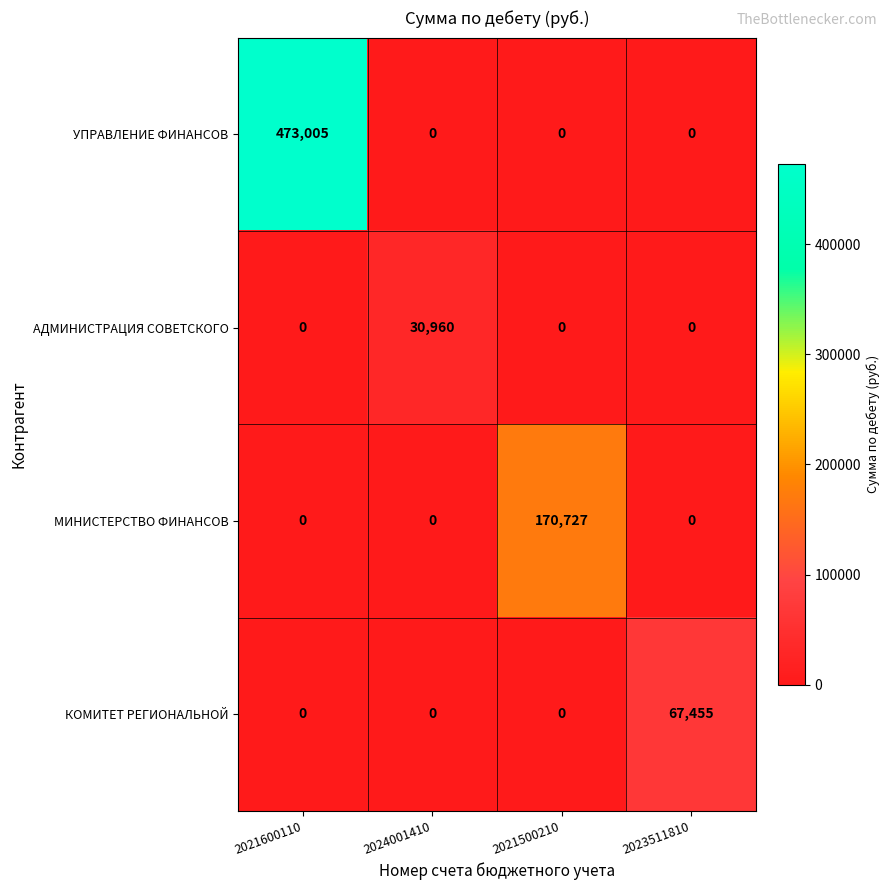

What is the greatest value displayed?

473005